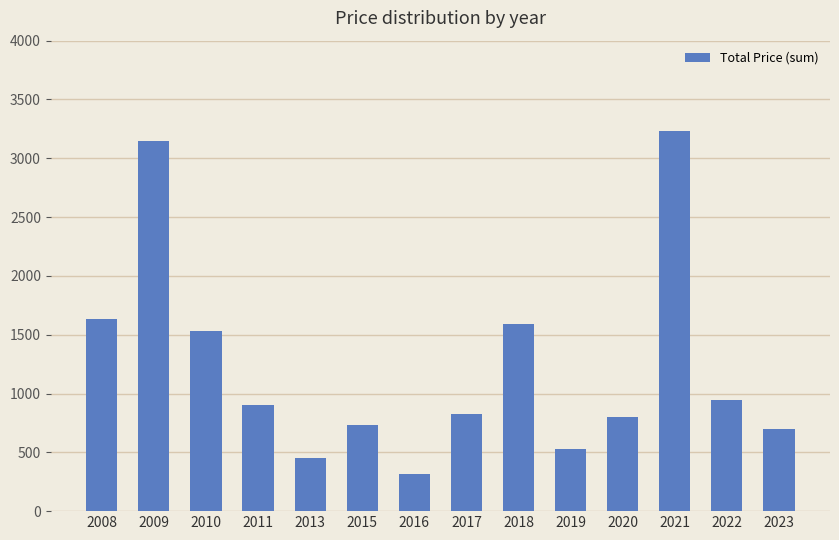

Which label corresponds to the largest value in the chart?

2021